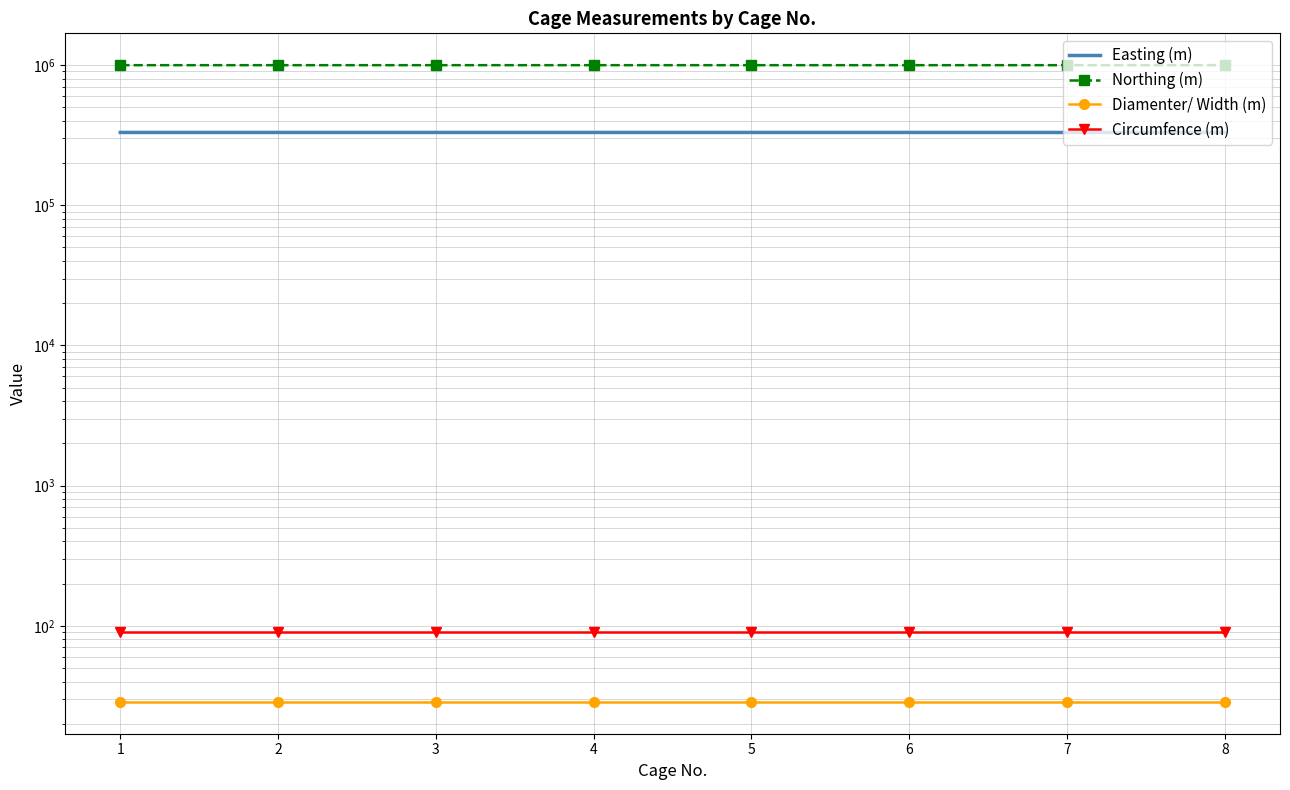

List the labels in order of Northing (m) value, smallest first.

5, 1, 6, 2, 7, 3, 8, 4